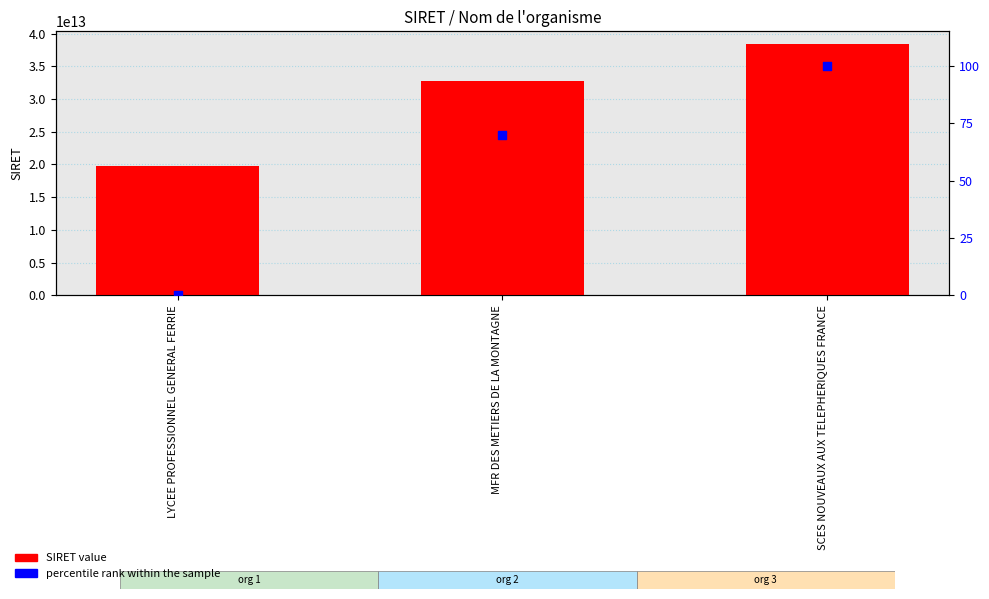

At how many categories does at least one series exceed 34014598969394?

1